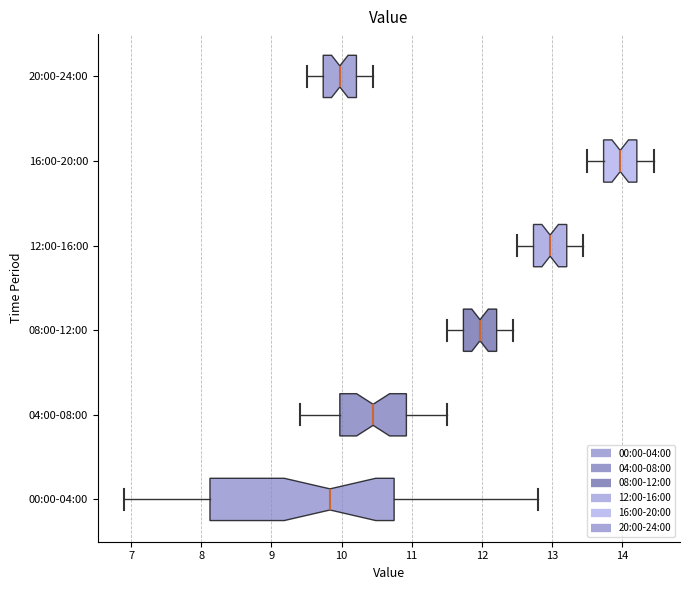

Reading bottom to top, transcribe this box plot: for each box, give where its median line is, the range the box spans, and where its two whiskers end, as read against the x-axis. The values are not printed on the chart, so give them approximately, as read against the axis.

00:00-04:00: median 9.8, box 8.1 to 10.8, whiskers 6.9 to 12.8
04:00-08:00: median 10.5, box 10.0 to 10.9, whiskers 9.4 to 11.5
08:00-12:00: median 12.0, box 11.7 to 12.2, whiskers 11.5 to 12.5
12:00-16:00: median 13.0, box 12.7 to 13.2, whiskers 12.5 to 13.5
16:00-20:00: median 14.0, box 13.7 to 14.2, whiskers 13.5 to 14.5
20:00-24:00: median 10.0, box 9.7 to 10.2, whiskers 9.5 to 10.5